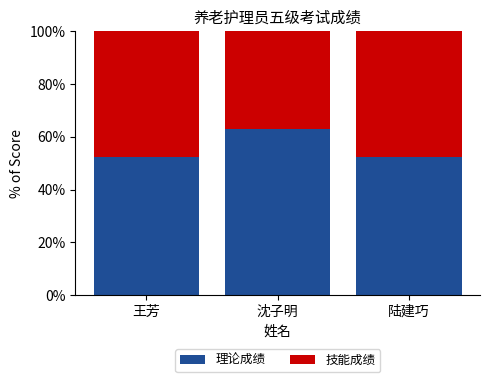

What is the sum of all 理论成绩 values?

167.9